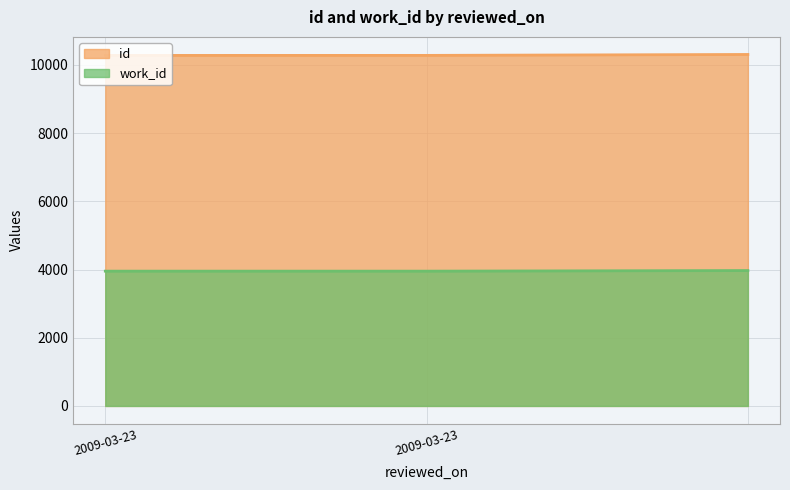

What is the label of the 2nd point from the right?

2009-03-23